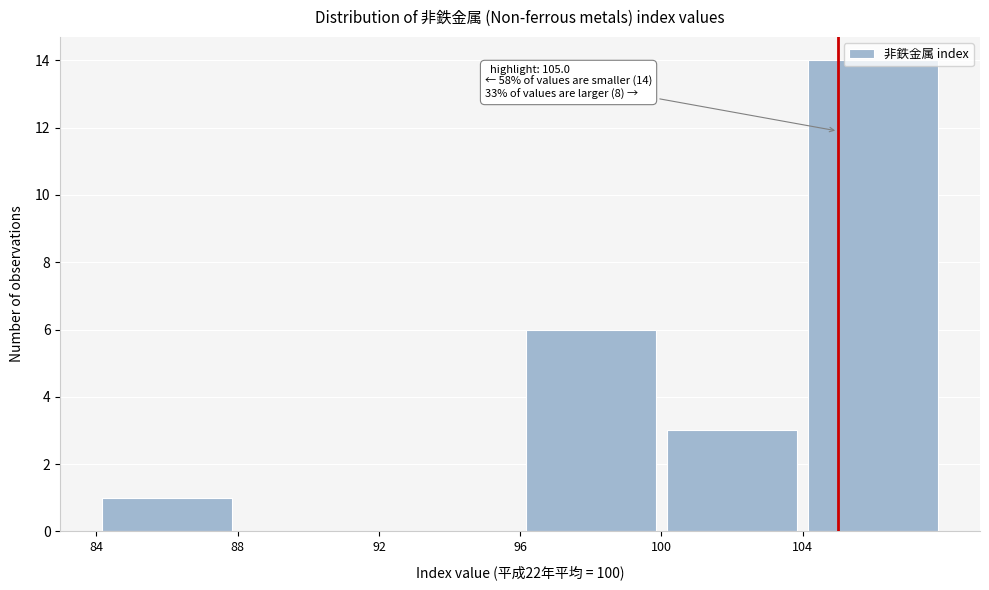

Which range on the x-axis has the tallest bar?

104 to 108